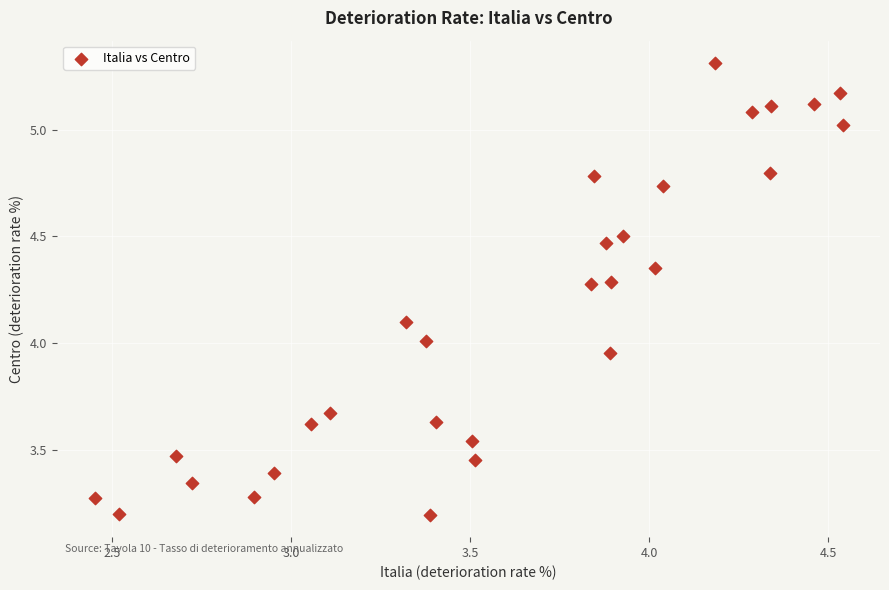

What is the range of X values (max minus min)?

2.1